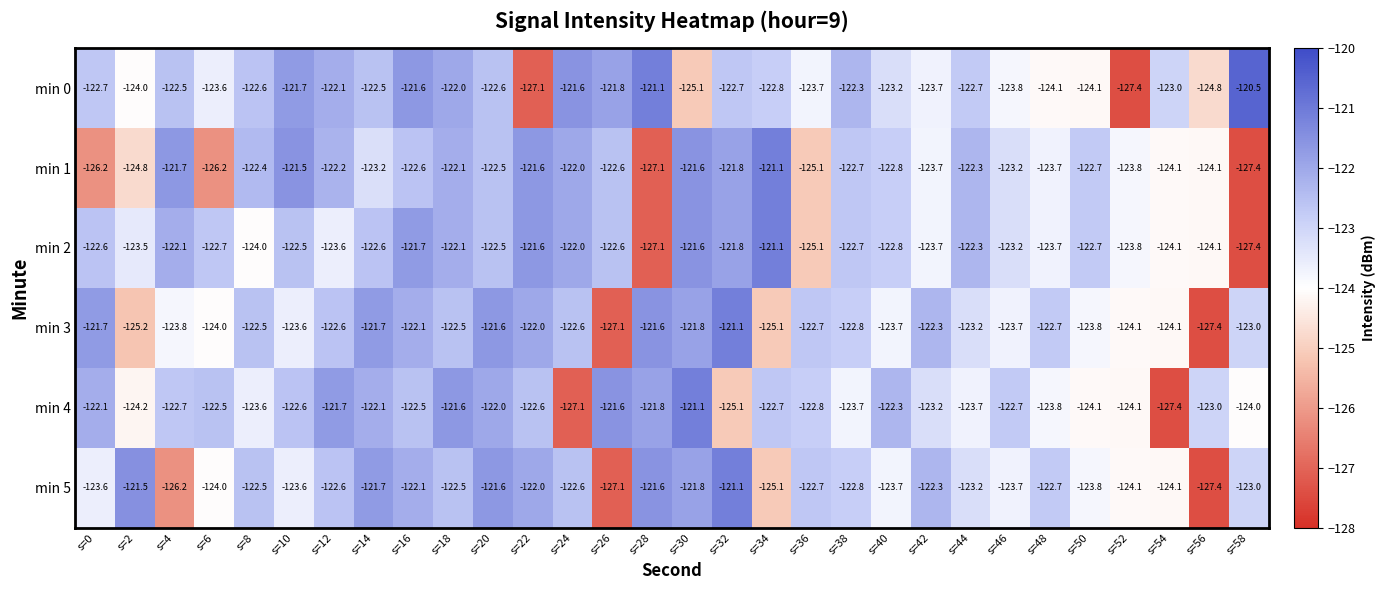

The value of min 4 at s=12 is -56.8. True or false?

False